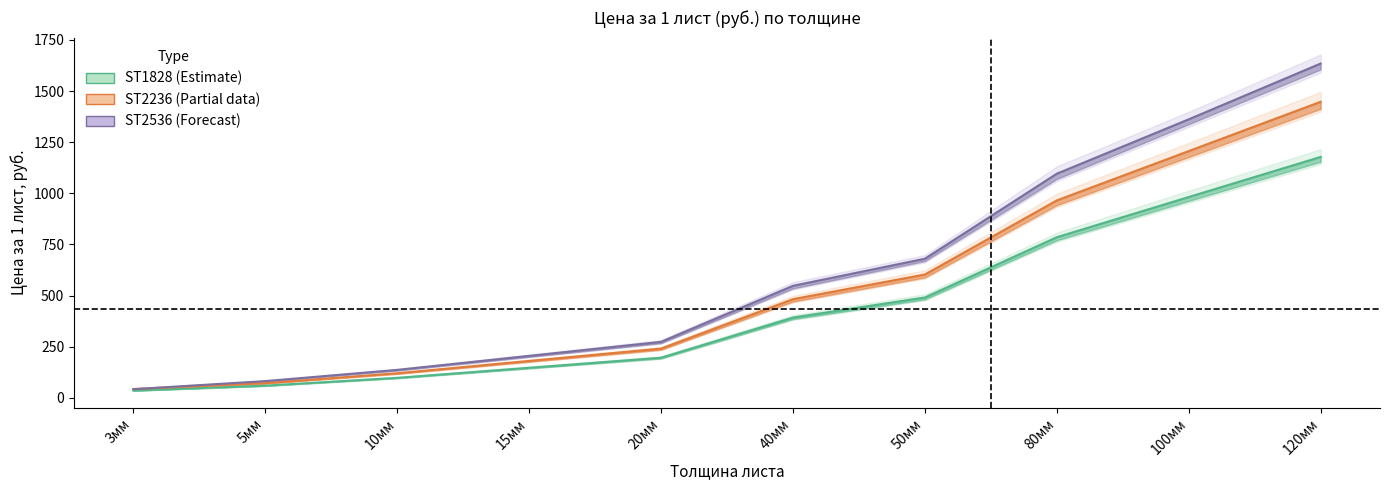

True or false: ST2236 (Partial data) and ST1828 (Estimate) cross at least once.

False